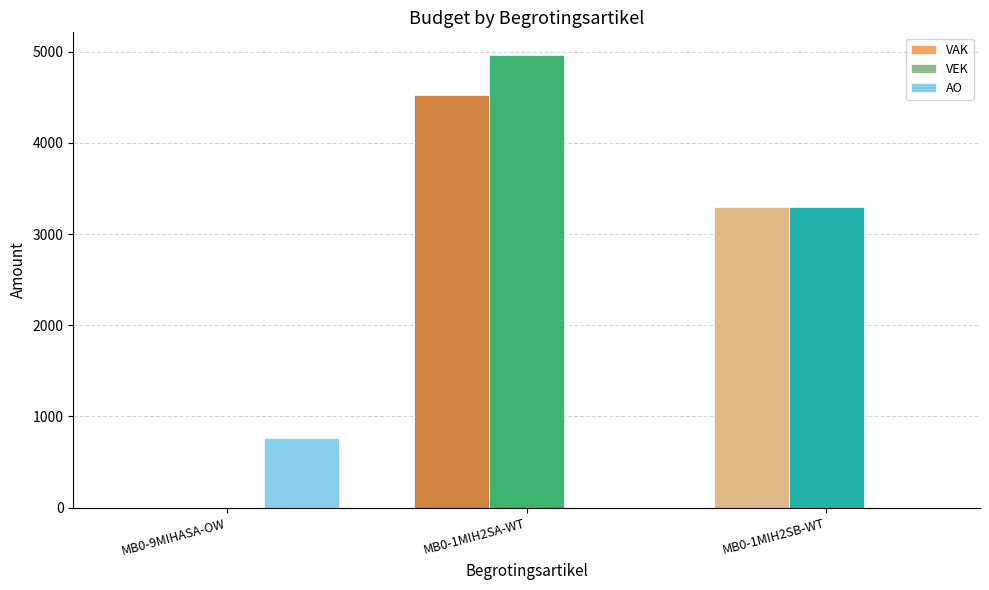

Which label corresponds to the largest value in the chart?

MB0-1MIH2SA-WT